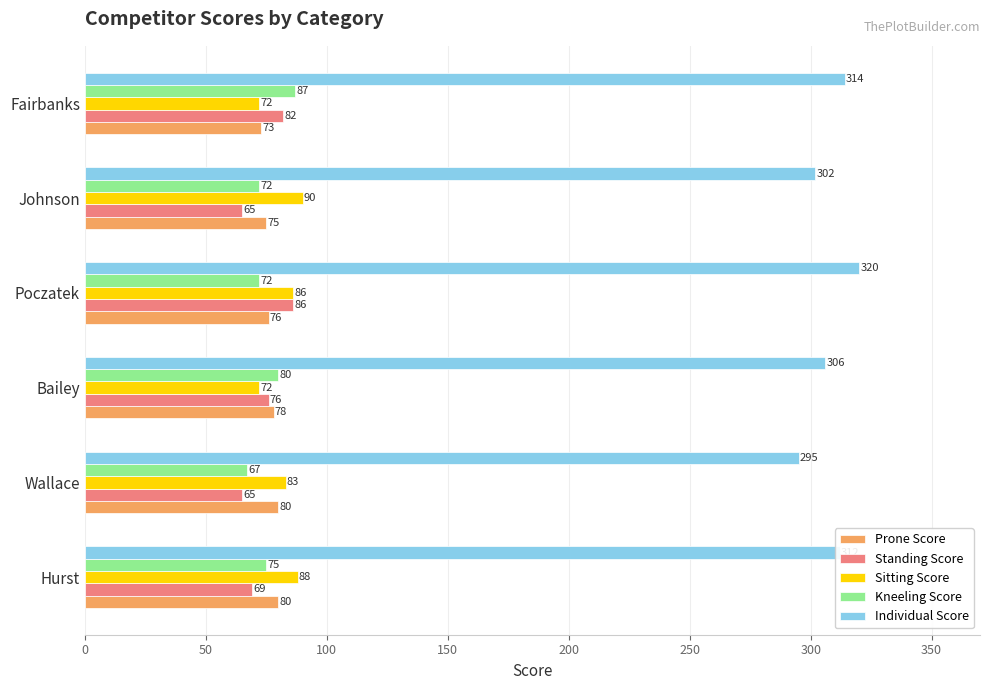

Rank the series at Fairbanks from lowest to highest value.

Sitting Score, Prone Score, Standing Score, Kneeling Score, Individual Score